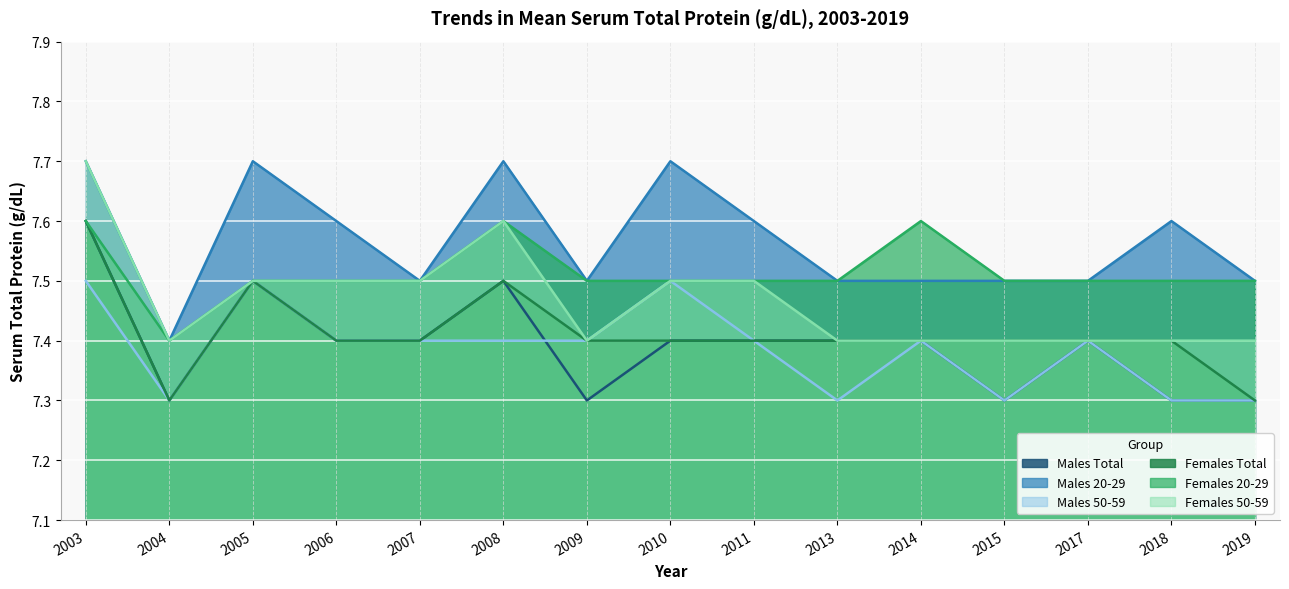

Is it true that Females Total equals 2.6 at 2005?

False